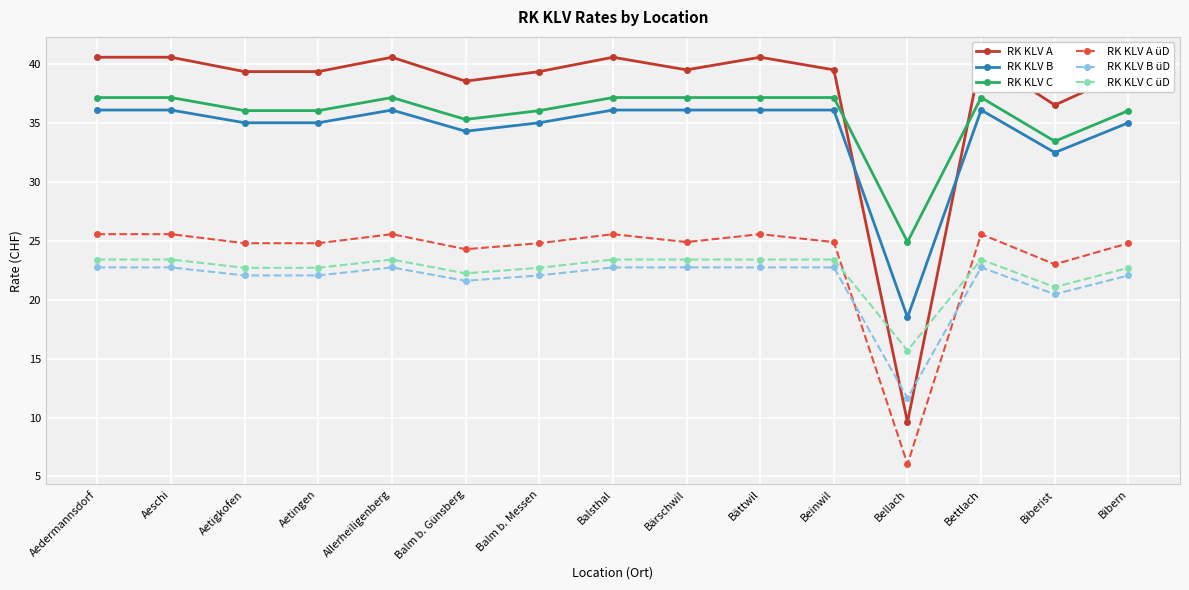

List the labels in order of RK KLV B üD value, smallest first.

Bellach, Biberist, Balm b. Günsberg, Aetigkofen, Aetingen, Balm b. Messen, Bibern, Aedermannsdorf, Aeschi, Allerheiligenberg, Balsthal, Bärschwil, Bättwil, Beinwil, Bettlach